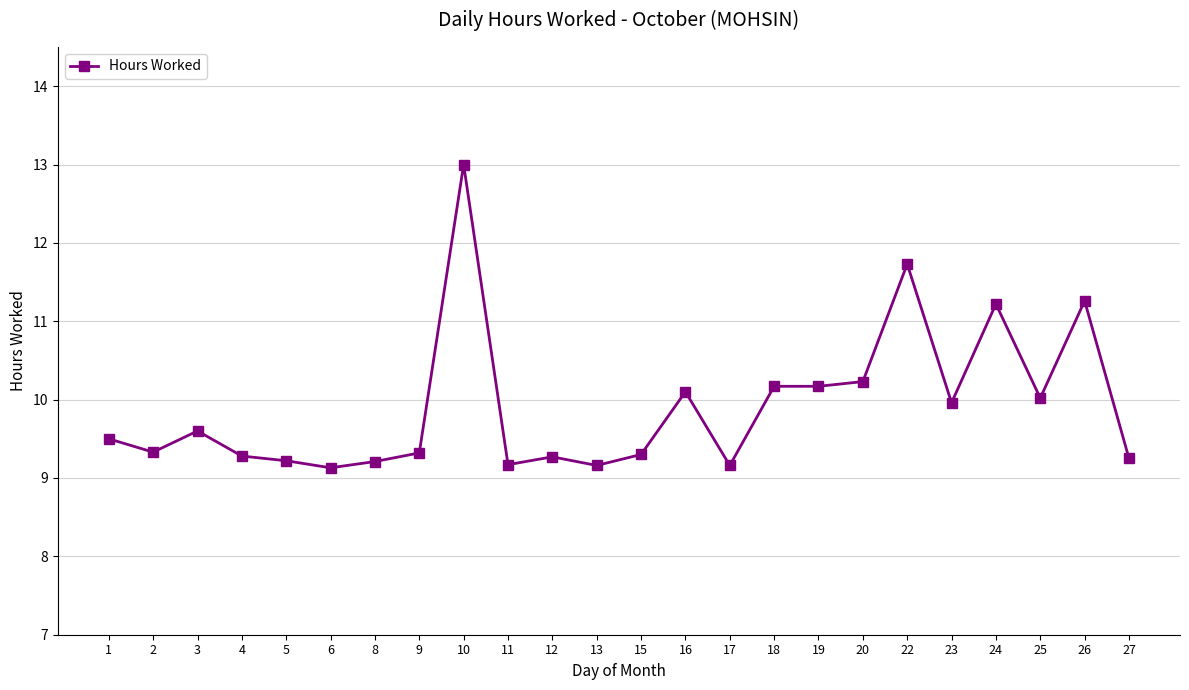

What is the value of the 21st point from the left?

11.2